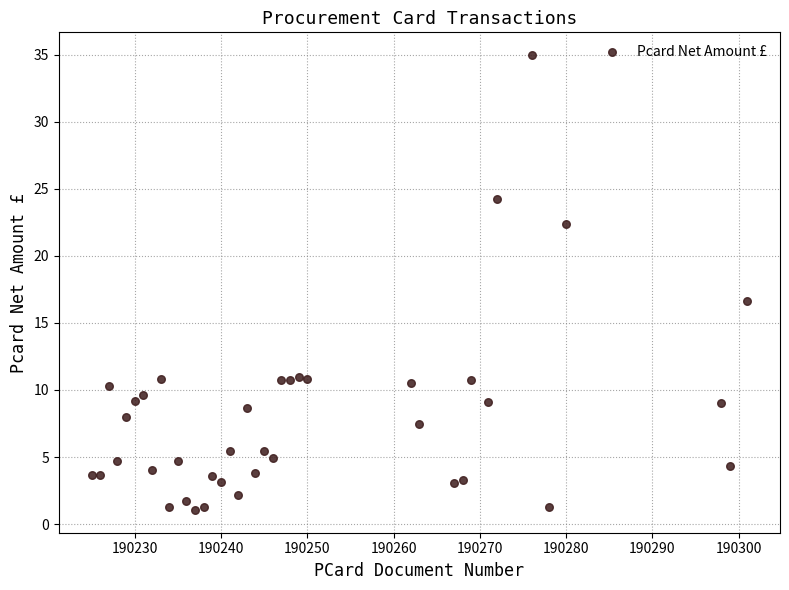

What Y value in the scatter plot is closest to 18?

16.6